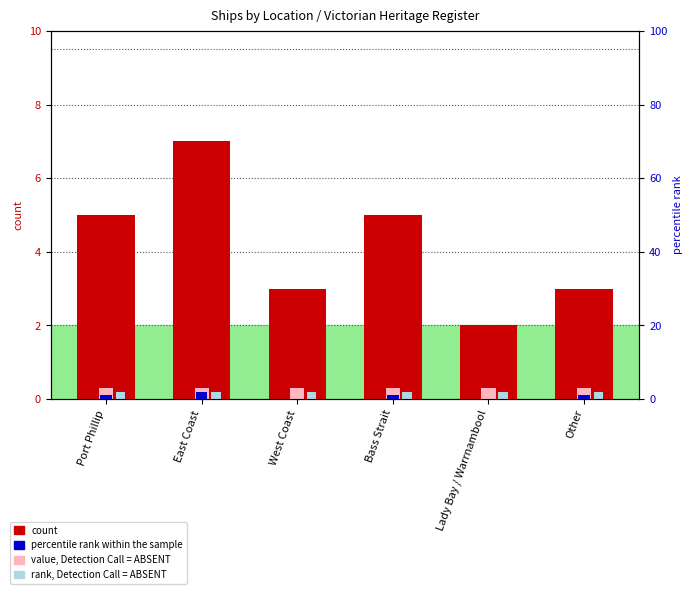

Which series has the widest spread of values?

count